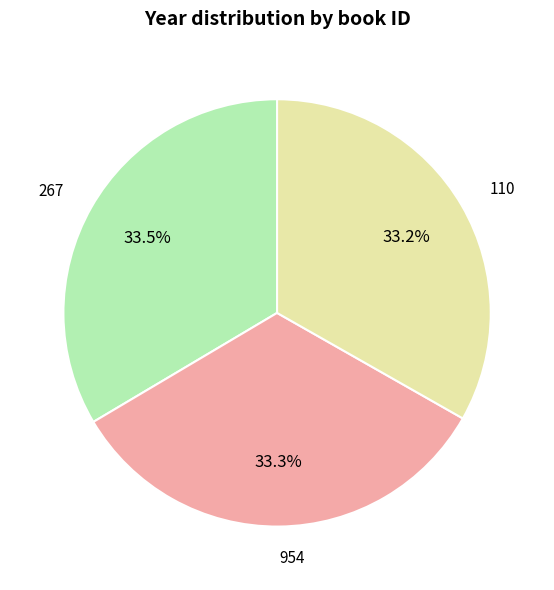

What is the ratio of the value at 110 to the value at 267?

1.0